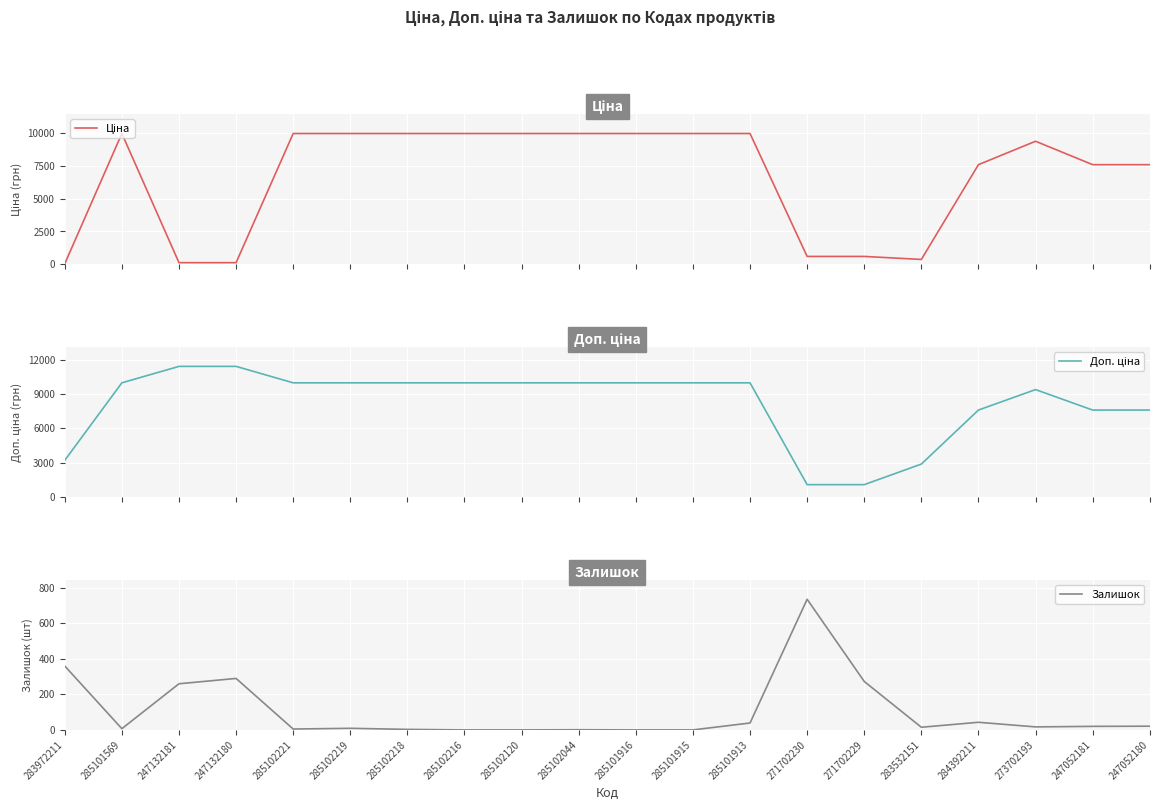

What is the sum of all Ціна values?

133723.4